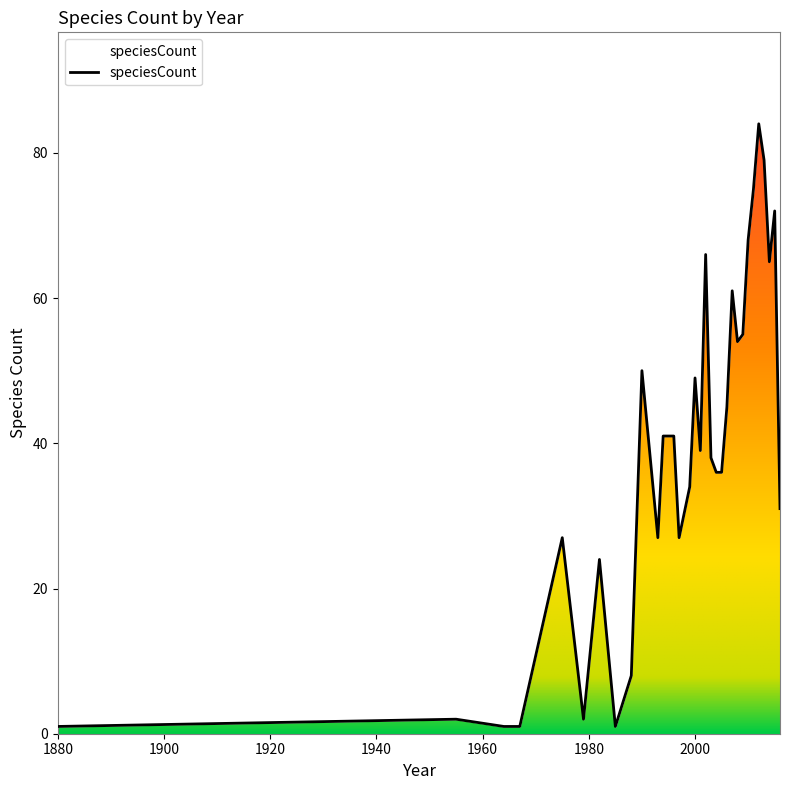

Reading left to right, list all the values displayed in this chart.

1880=1	1955=2	1964=1	1967=1	1975=27	1979=2	1982=24	1985=1	1988=8	1990=50	1993=27	1994=41	1996=41	1997=27	1999=34	2000=49	2001=39	2002=66	2003=38	2004=36	2005=36	2006=45	2007=61	2008=54	2009=55	2010=68	2011=75	2012=84	2013=79	2014=65	2015=72	2016=31